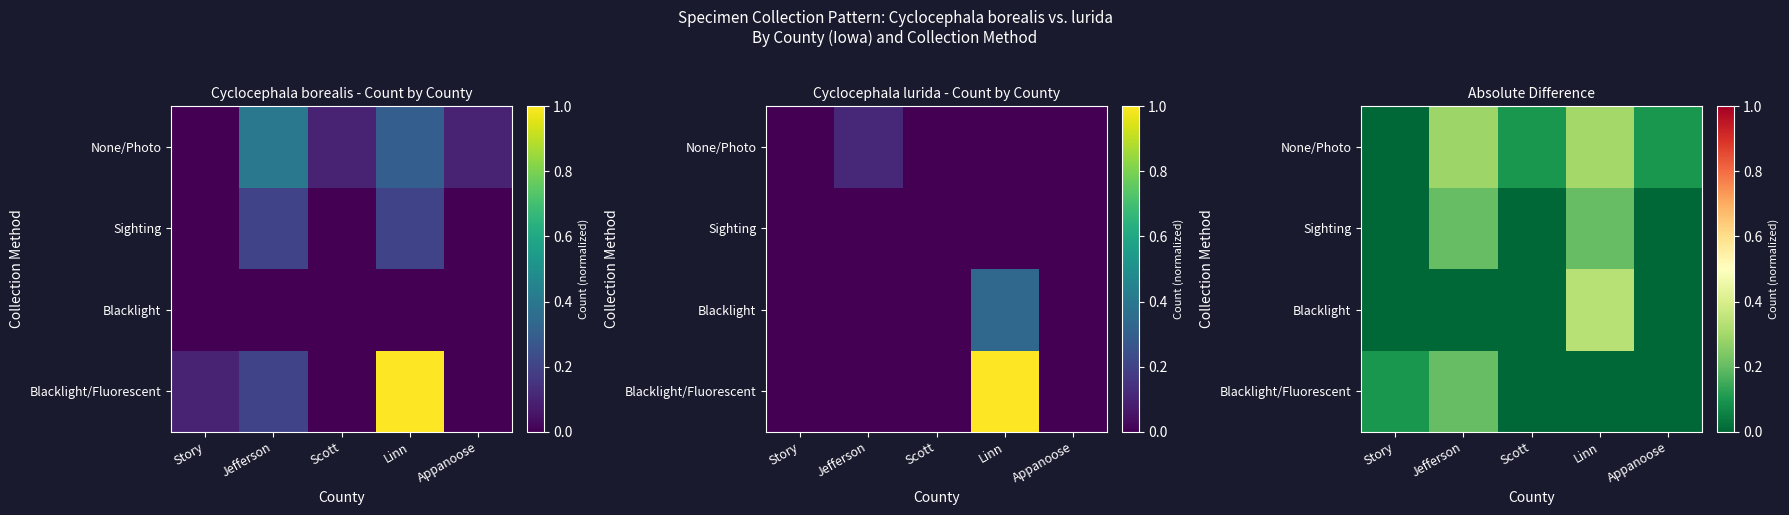

The value of Sighting at Story is 0.0. True or false?

True